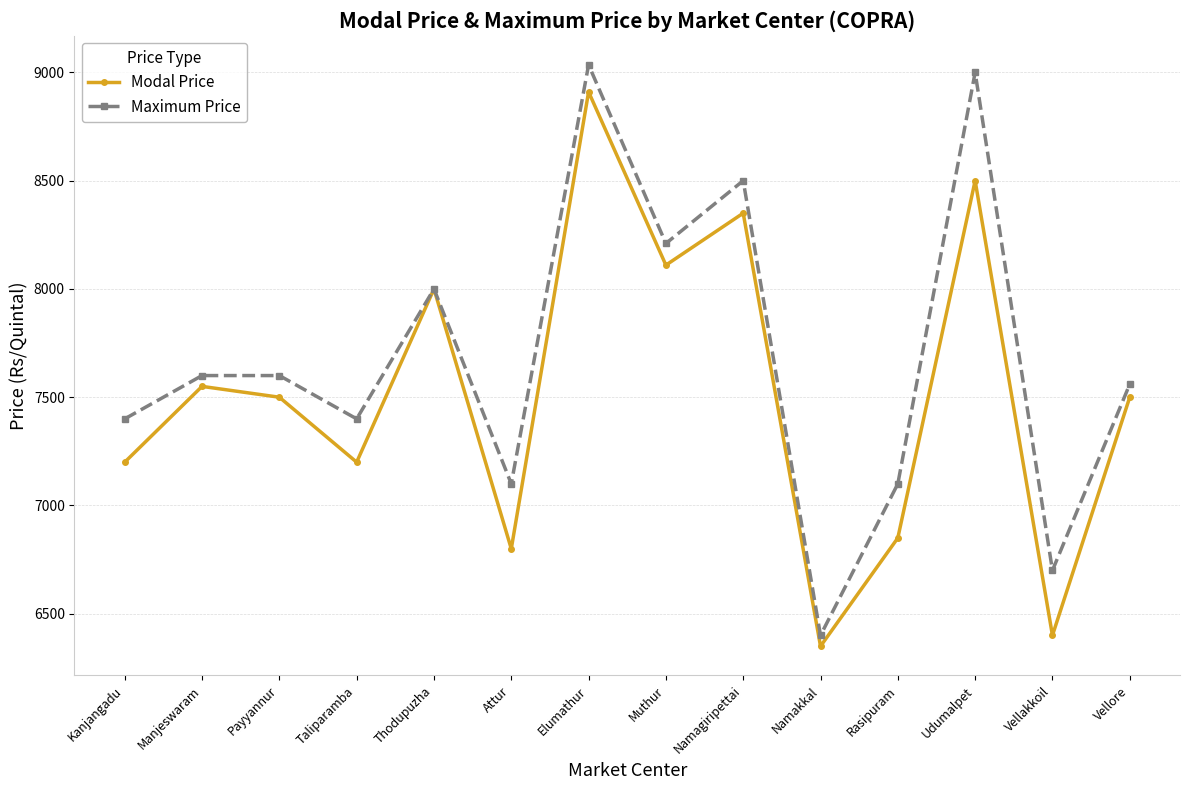

Which category has the highest value in the Modal Price series?

Elumathur